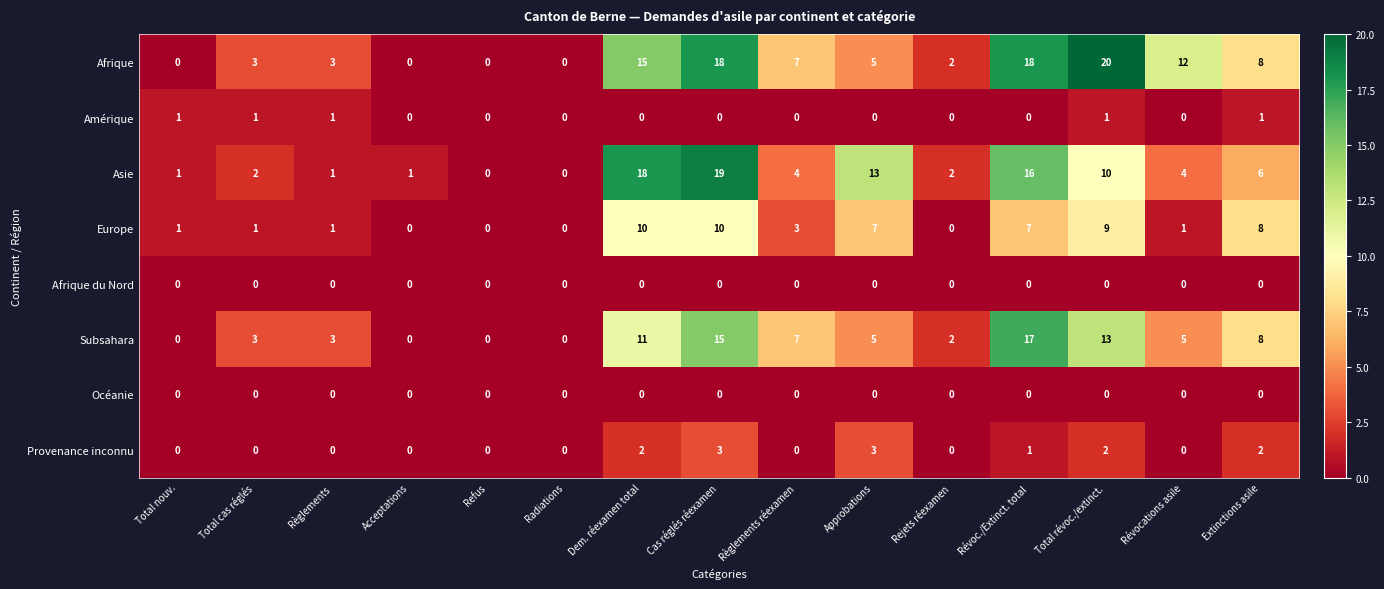

Which series changed the most between Radiations and Révoc./Extinct. total?

Afrique